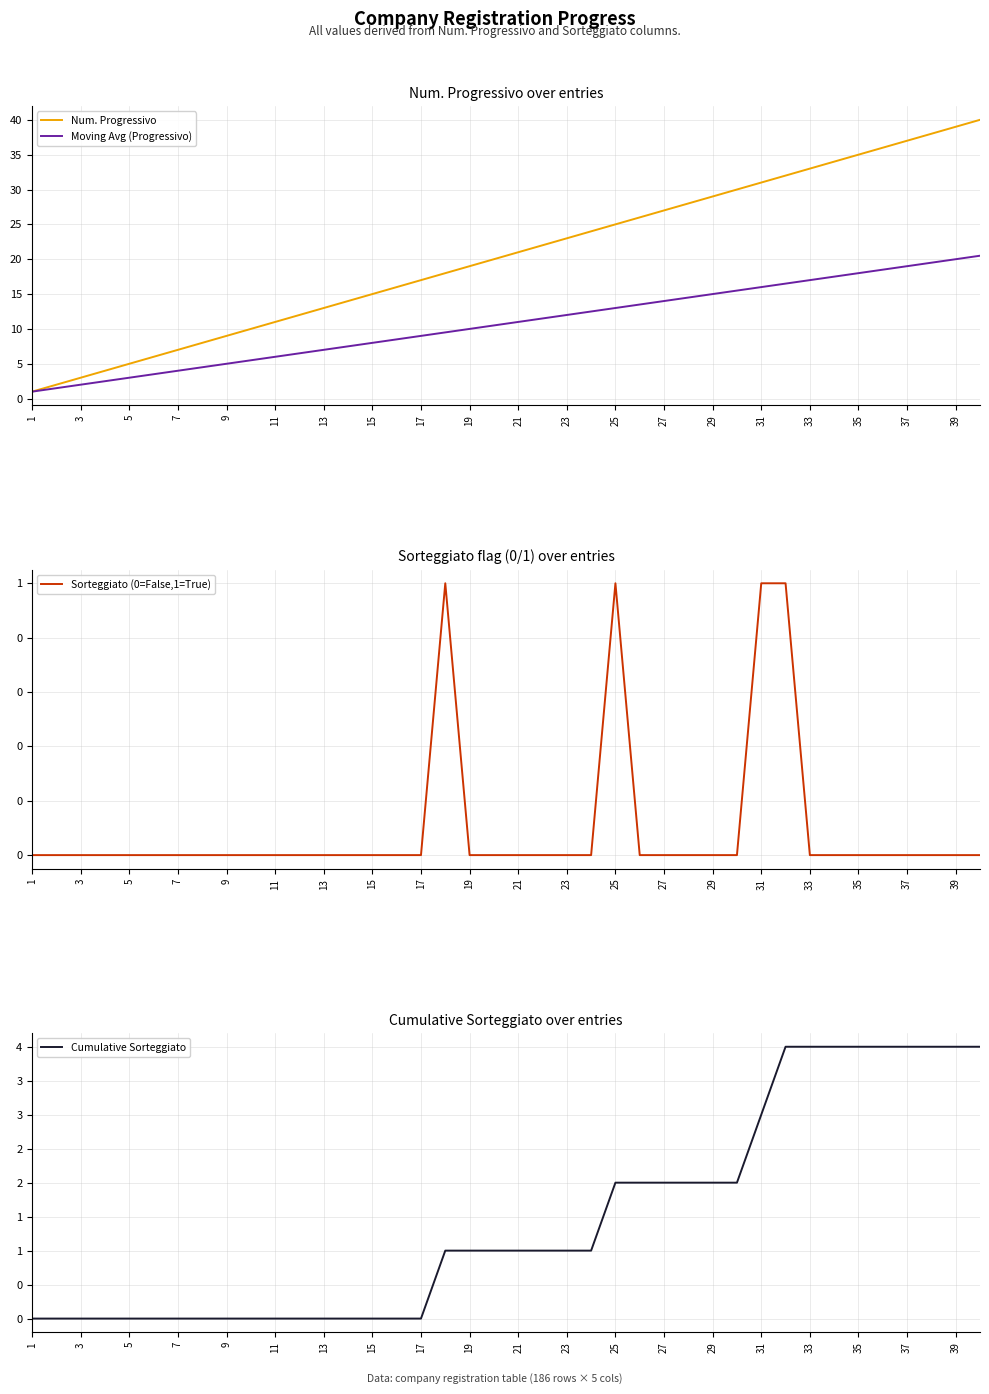

What is the approximate value of Num. Progressivo at 13?

13.0